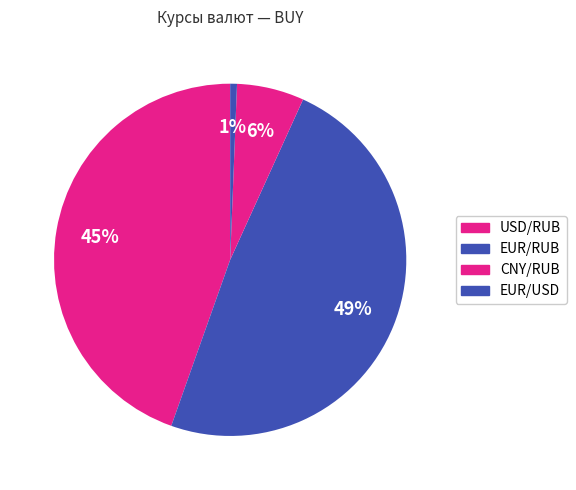

Is there any slice that represents more than half of the pie?

No